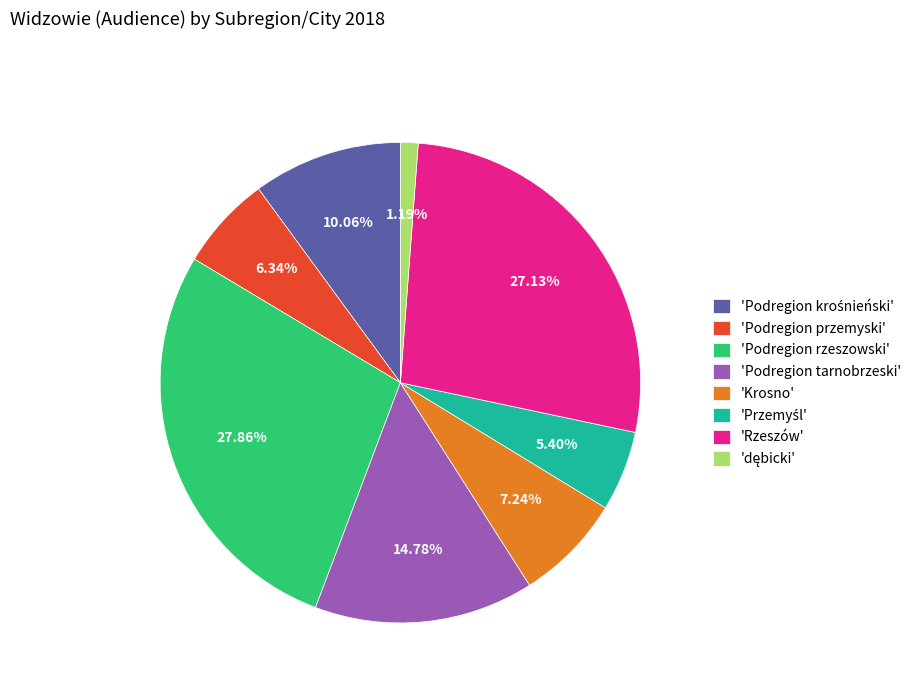

What is the ratio of the value at 'Podregion przemyski' to the value at 'Podregion tarnobrzeski'?

0.4